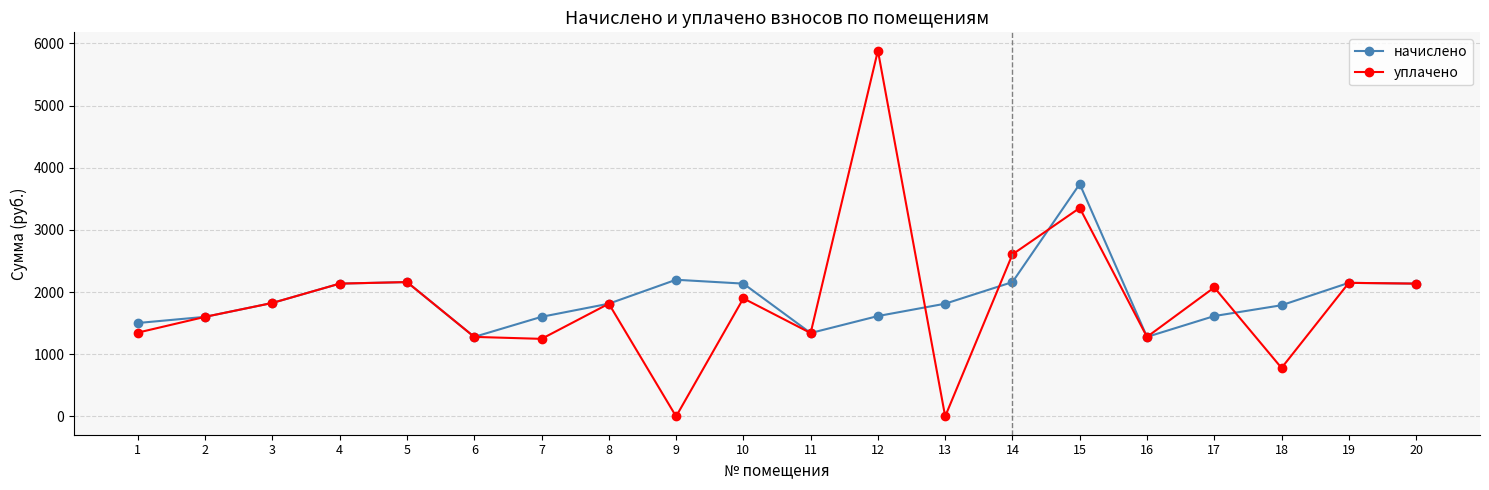

True or false: начислено has more than 1 interior local peaks.

True